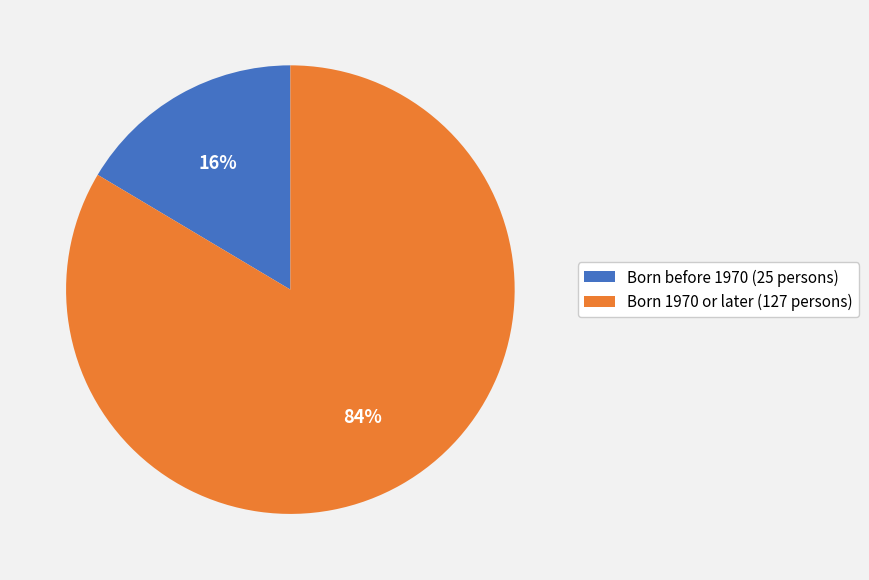

Do Born 1970 or later (127 persons) and Born before 1970 (25 persons) together represent more than half of the pie?

Yes